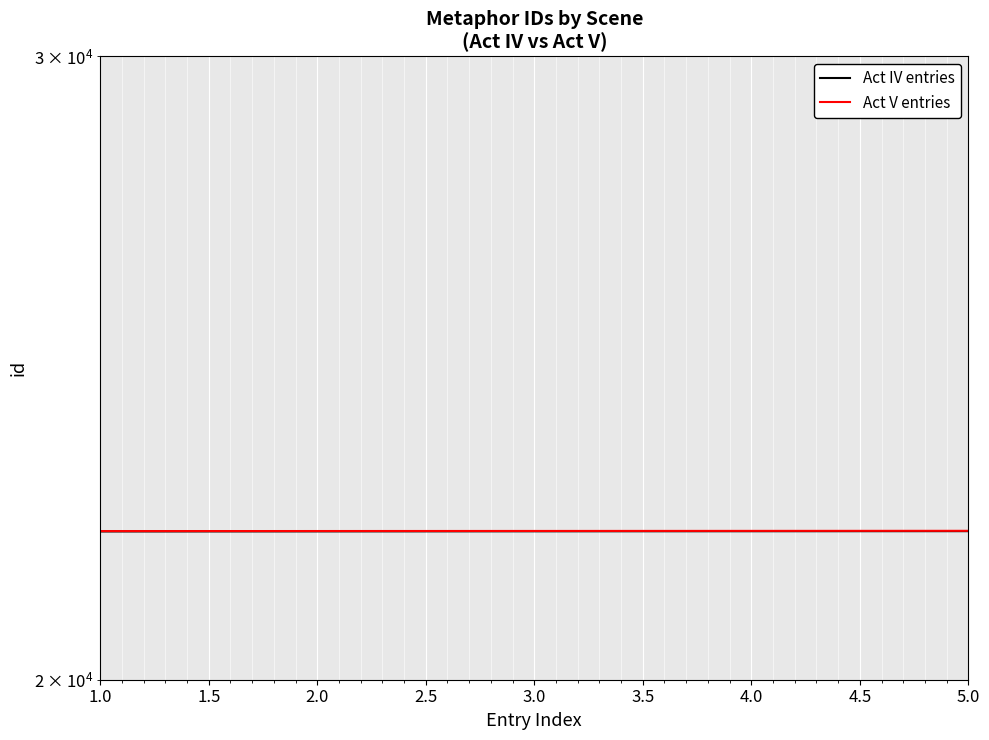

What is the minimum value shown in the chart?

22025